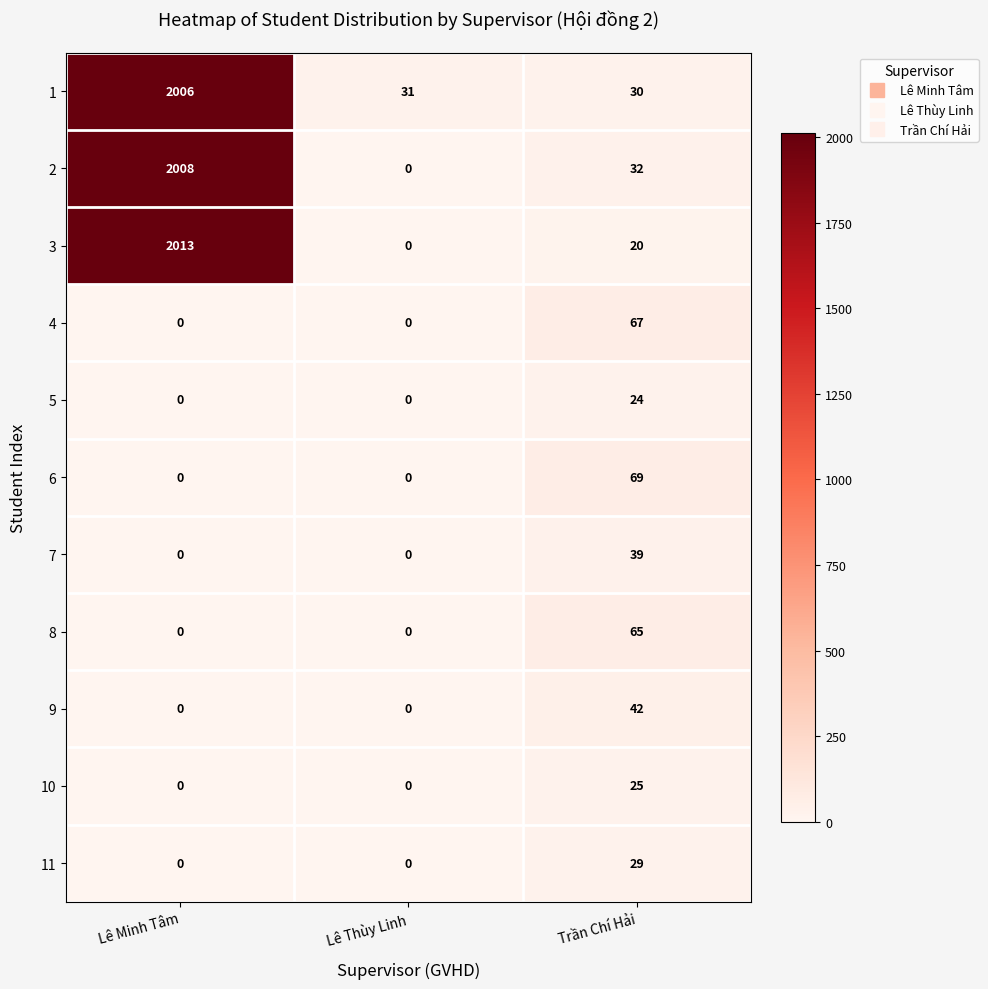

Which category has the highest value in the 8 series?

Trần Chí Hải